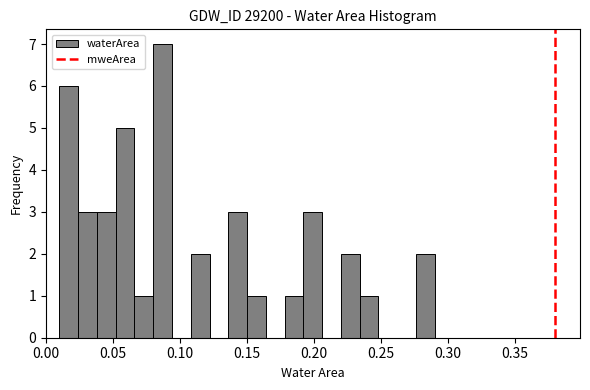

Around what value on the x-axis is the tallest bar? Give the approximate position of its centre, as read against the axis.

0.085